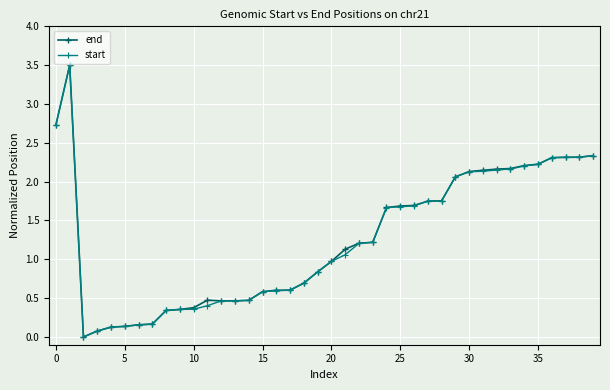

In start, how many points are higher than both neighbors (excluding endpoints)?

1